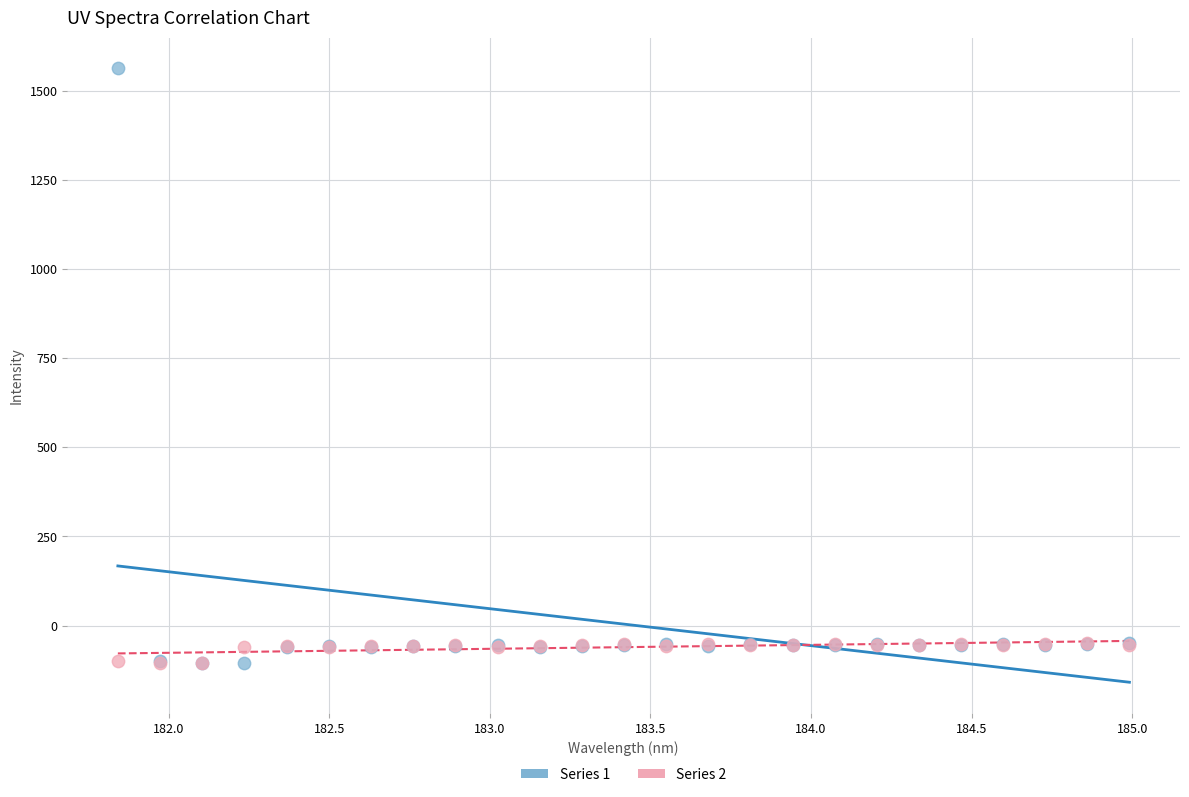

What are all the series names shown in the legend?

Series 1, Series 2